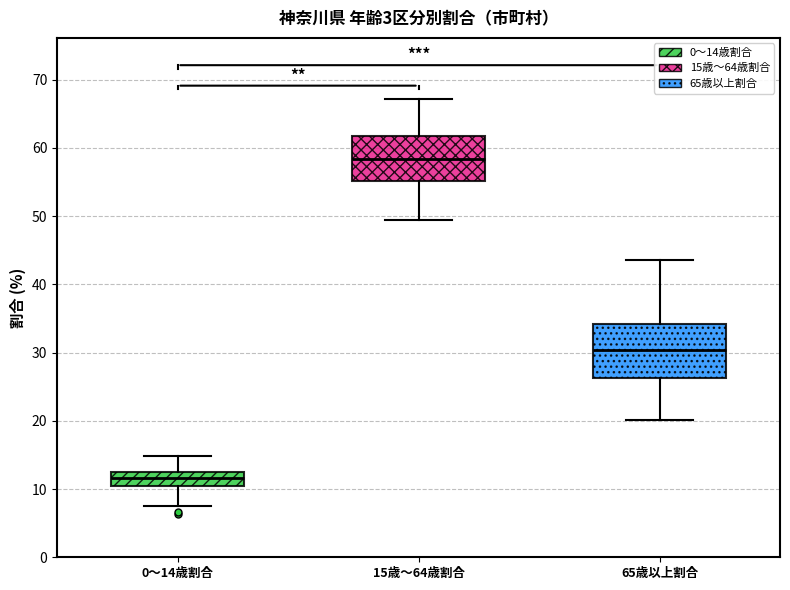

Which box has the lowest median line?

0～14歳割合